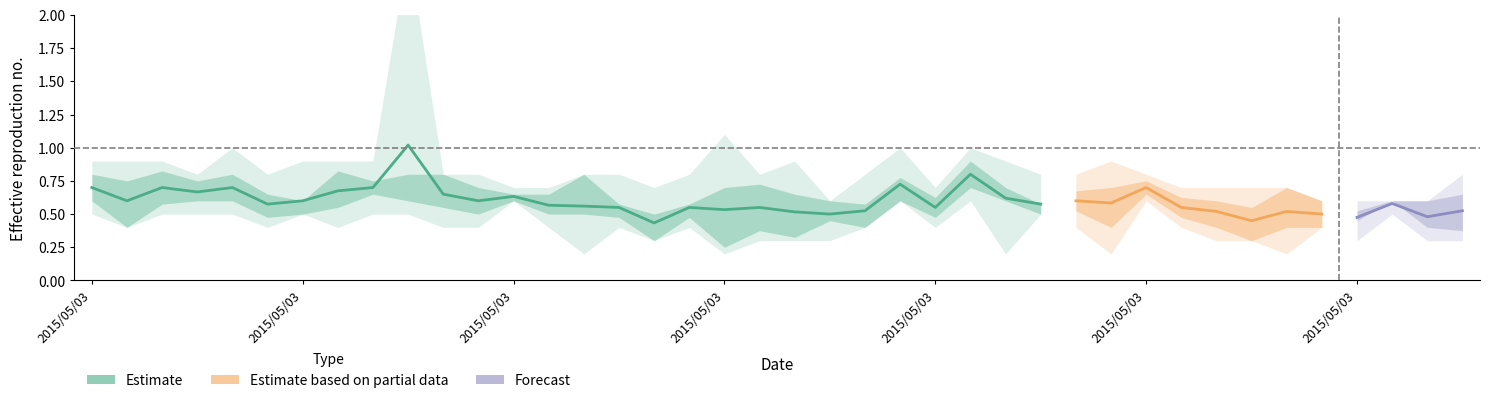

True or false: col_22 and col_23 intersect in this chart.

False